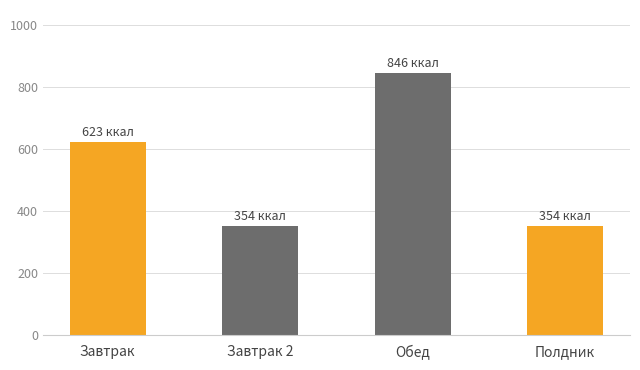

What is the sum of the values at Полдник and Завтрак 2?

707.6